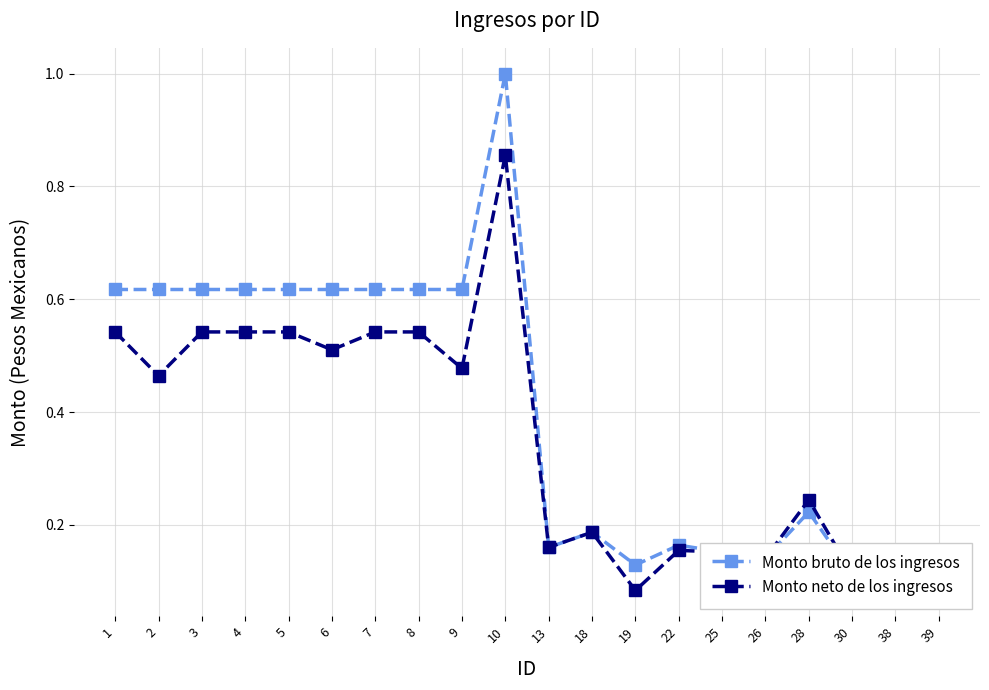

Reading right to left, what are all the values shown in this chart?

Monto bruto de los ingresos: 39=0.1	38=0.1	30=0.1	28=0.2	26=0.1	25=0.2	22=0.2	19=0.1	18=0.2	13=0.2	10=1.0	9=0.6	8=0.6	7=0.6	6=0.6	5=0.6	4=0.6	3=0.6	2=0.6	1=0.6
Monto neto de los ingresos: 39=0.1	38=0.1	30=0.1	28=0.2	26=0.1	25=0.2	22=0.2	19=0.1	18=0.2	13=0.2	10=0.9	9=0.5	8=0.5	7=0.5	6=0.5	5=0.5	4=0.5	3=0.5	2=0.5	1=0.5